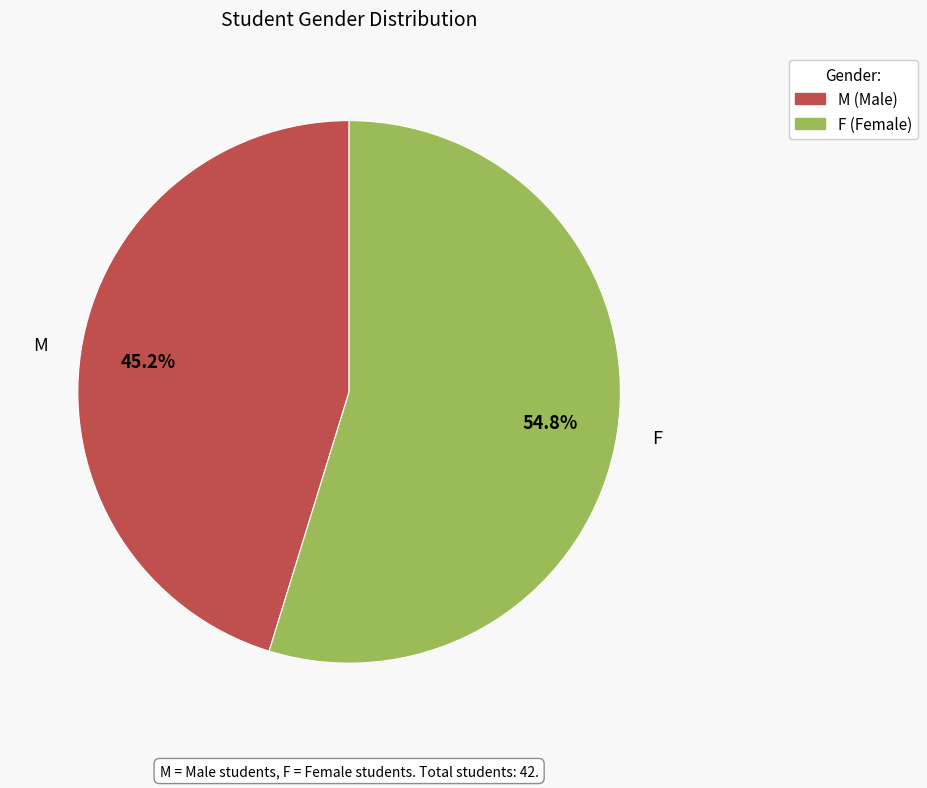

Which category has the smallest portion of the pie?

M